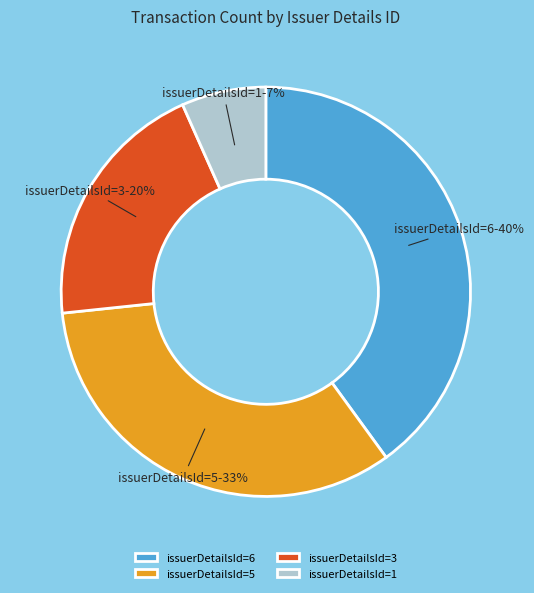

Which has a higher value, issuerDetailsId=3 or issuerDetailsId=1?

issuerDetailsId=3